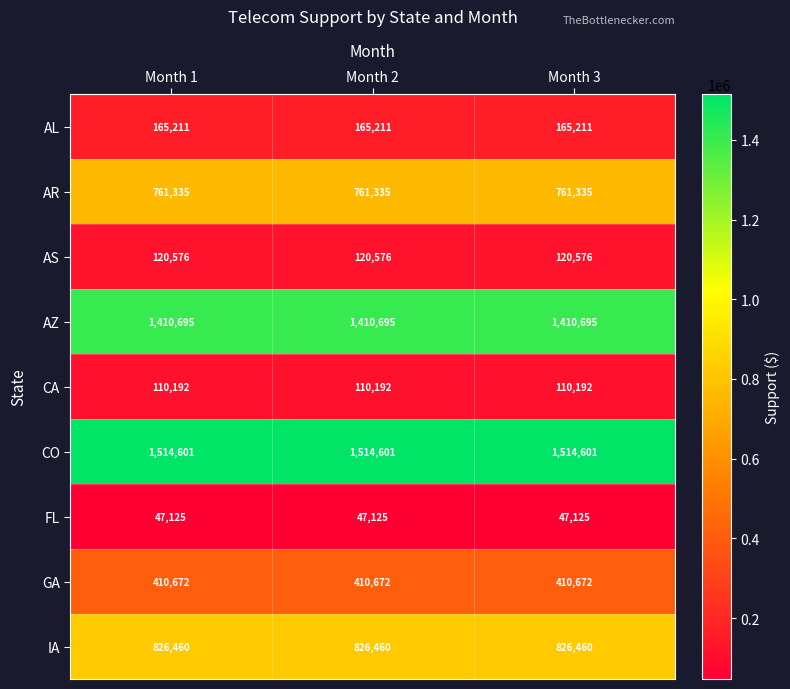

How many series are shown in this chart?

9